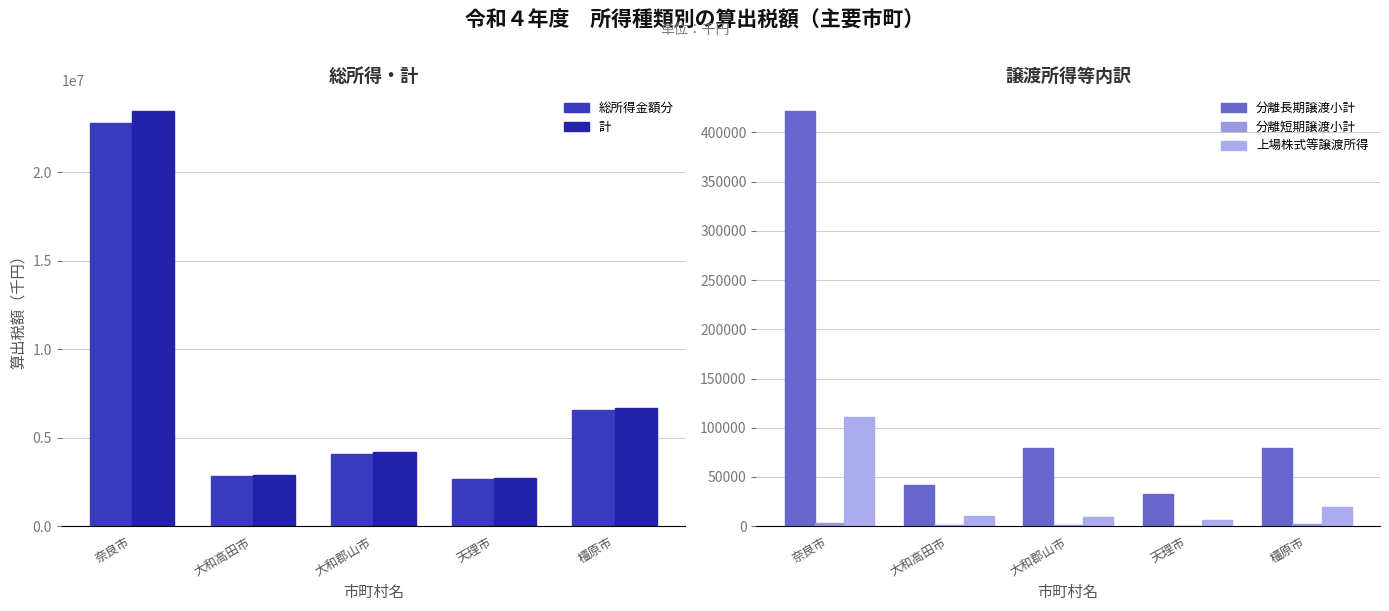

Where does the 分離長期譲渡小計 series first go above 79172?

奈良市